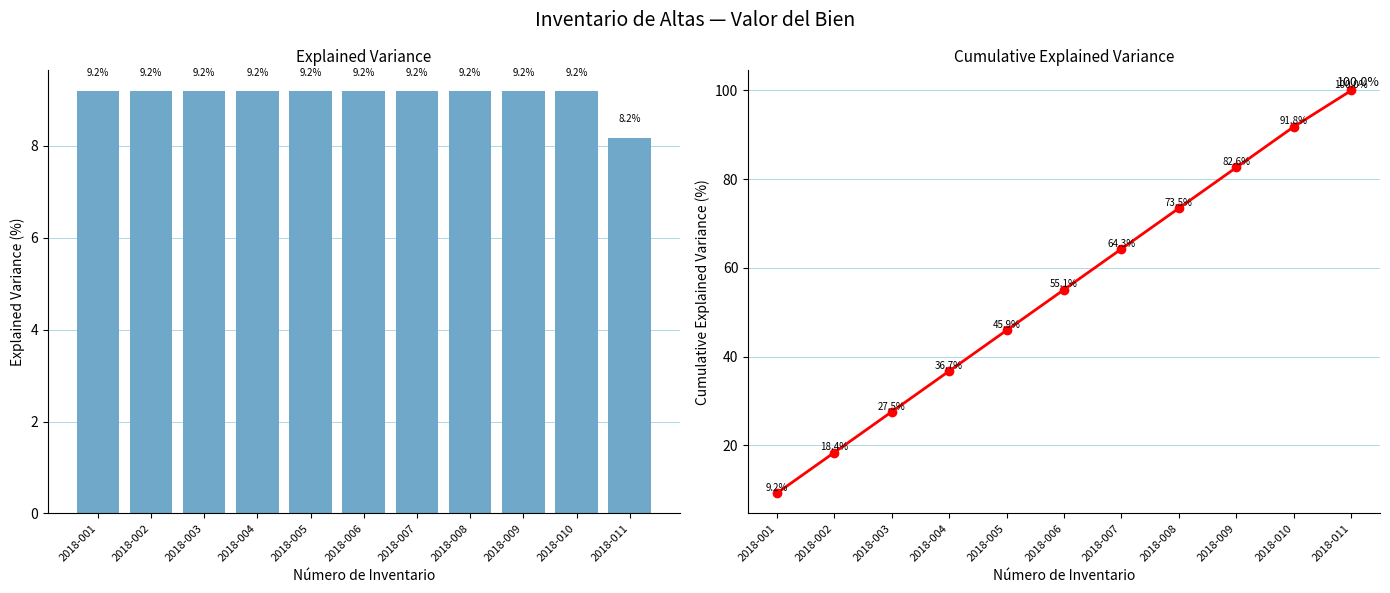

What is the approximate value at 2018-006?

55.1